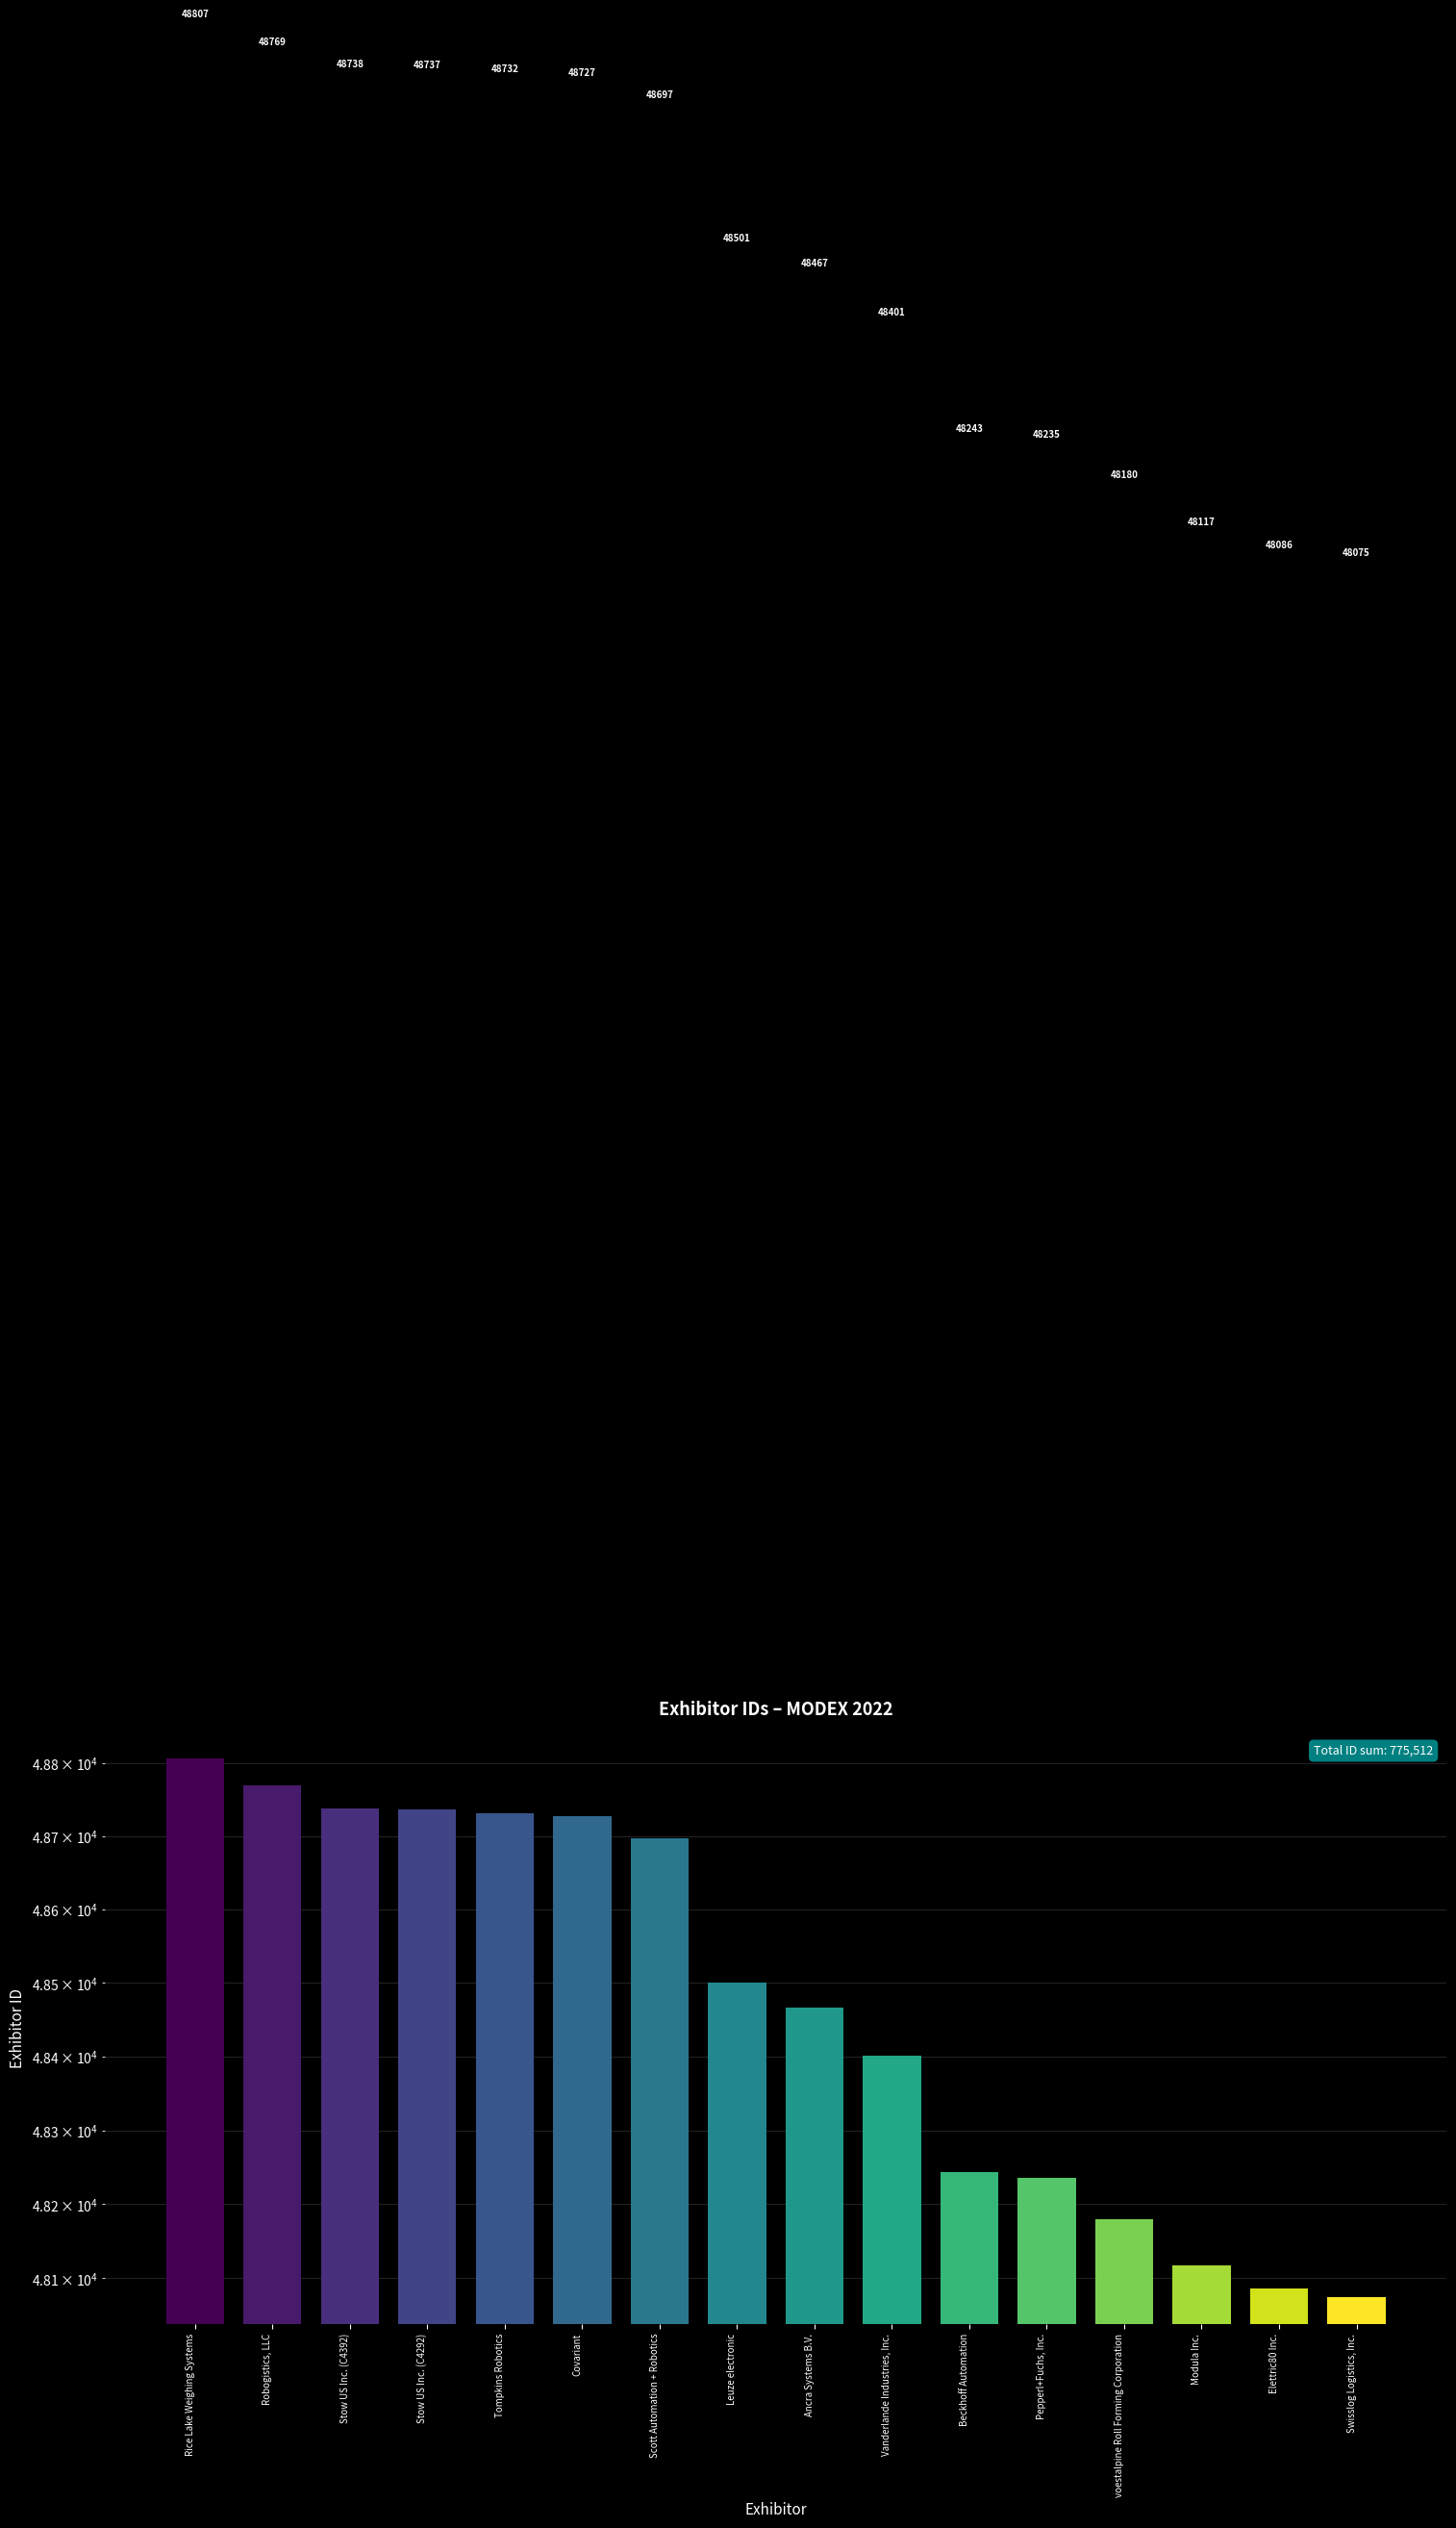

What is the difference between the maximum and minimum values?

732